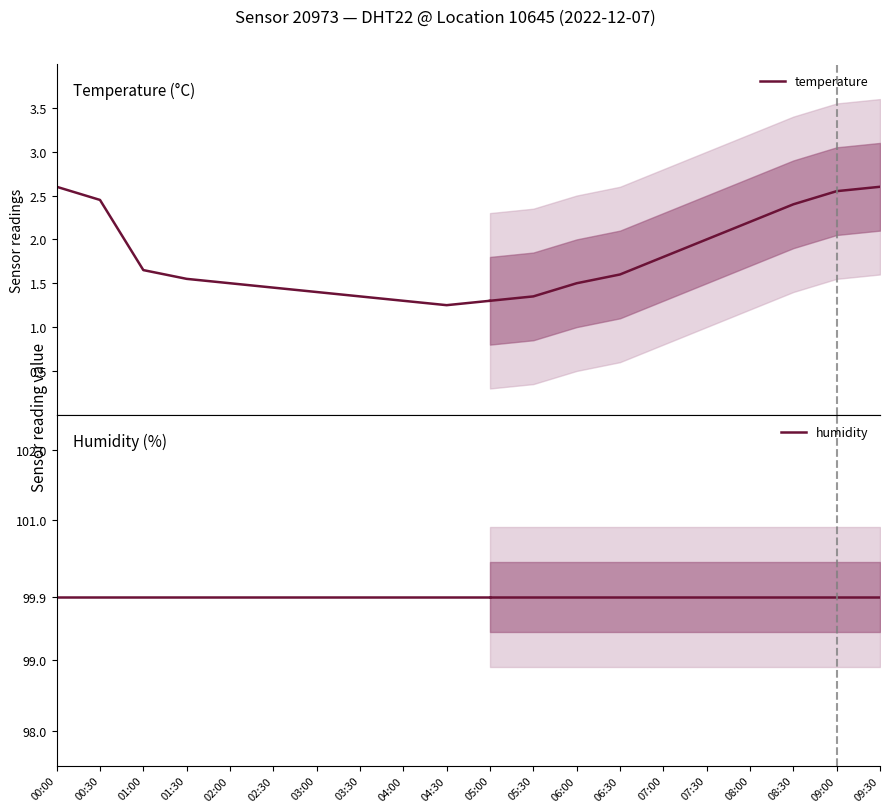

The temperature series shows 1.5 at 02:00. True or false?

True